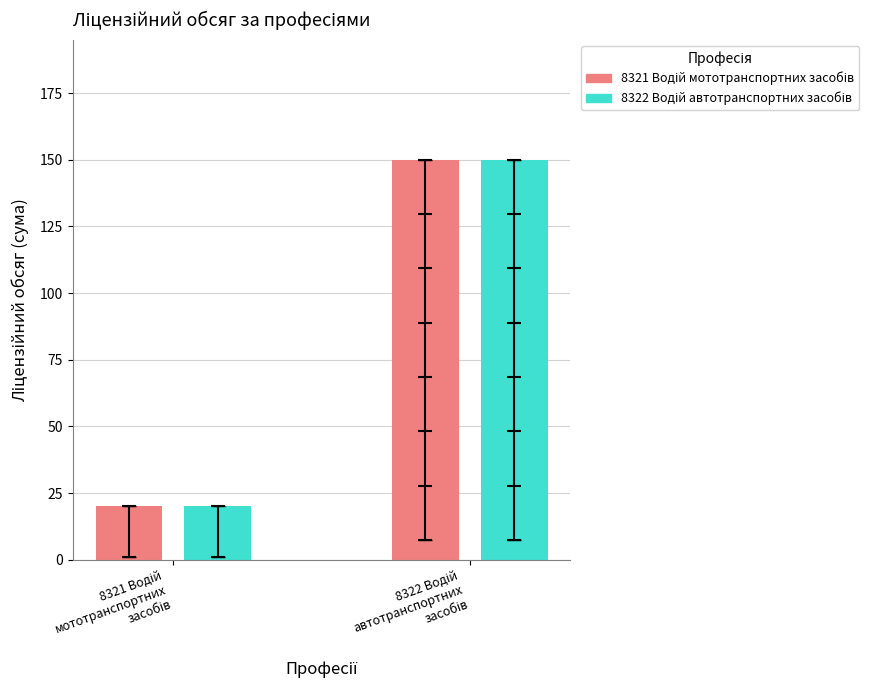

Which category has the highest value in the 8321 Водій мототранспортних засобів series?

8322 Водій
автотранспортних
засобів